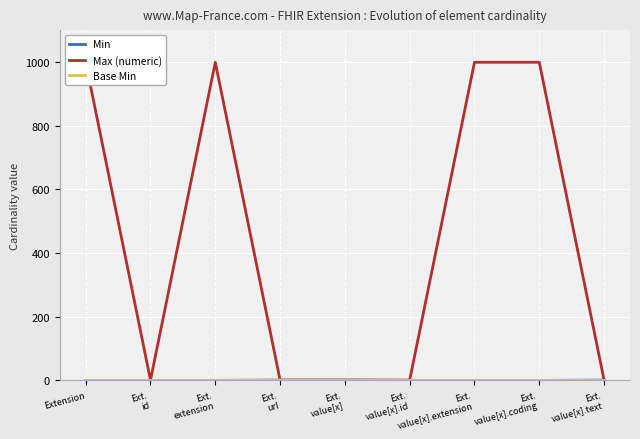

What is the value of the Max (numeric) point at the 3rd from the left?

999